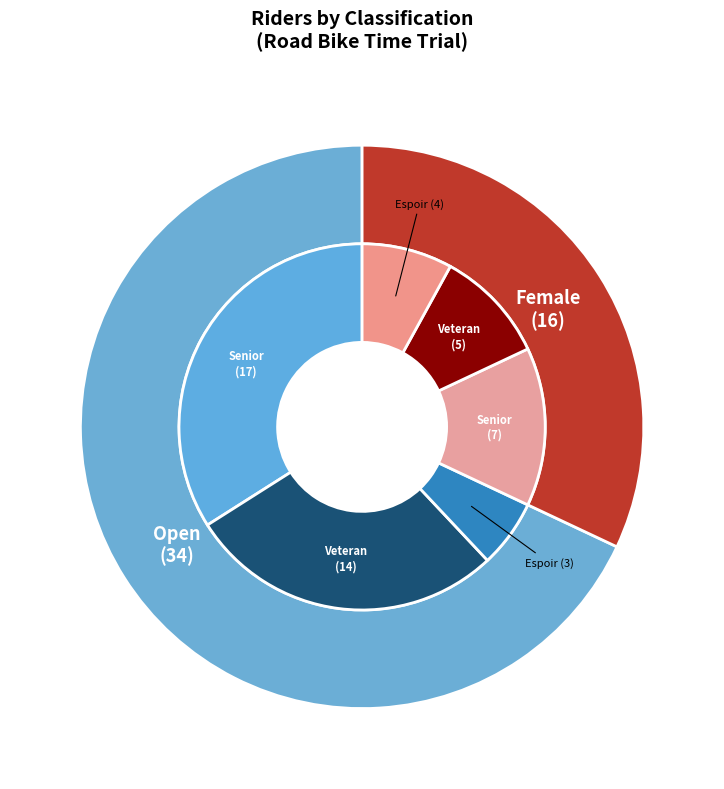

What portion of the pie excludes Open?

32.0%